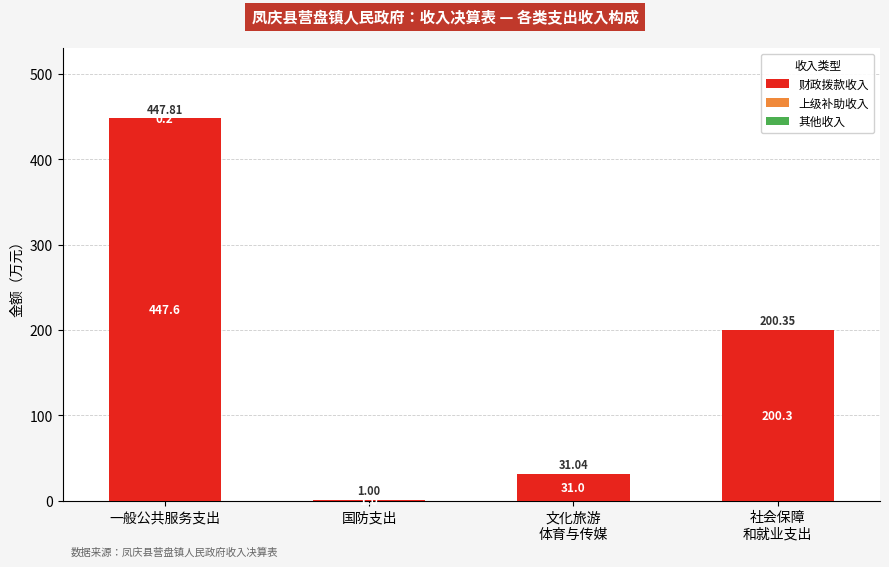

How many data points in 财政拨款收入 are above 200?

2